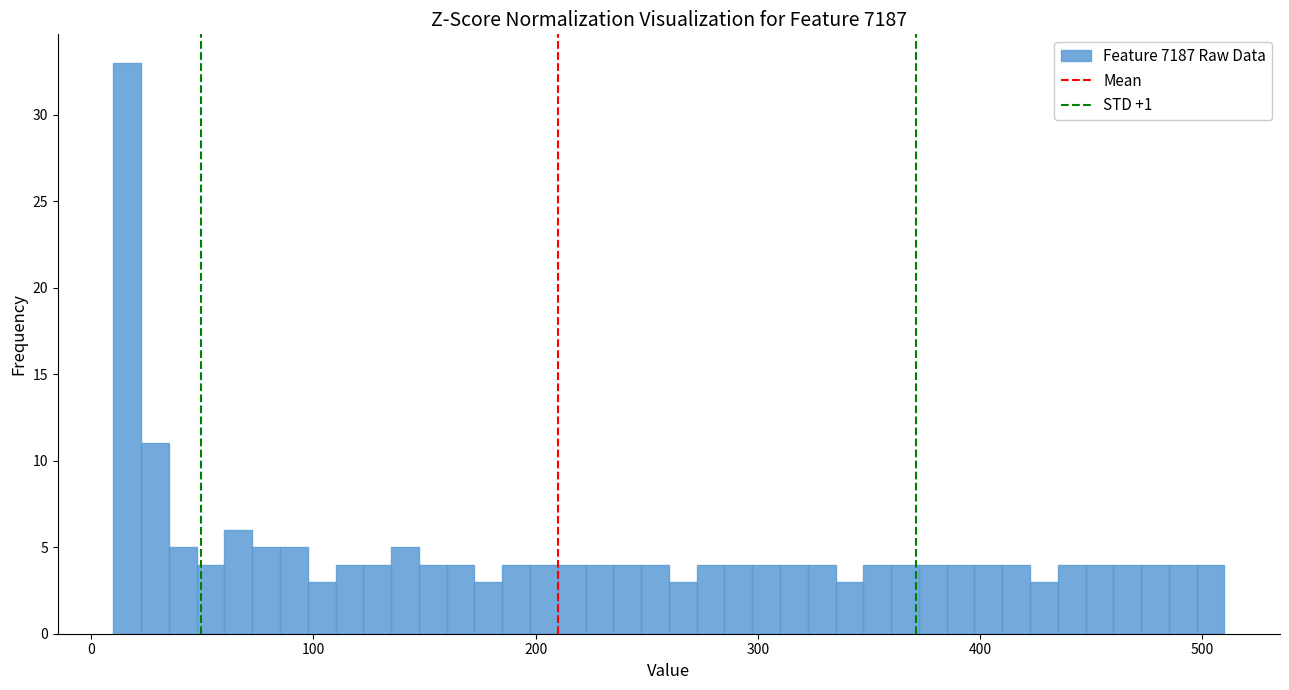

Around what value on the x-axis is the tallest bar? Give the approximate position of its centre, as read against the axis.

20